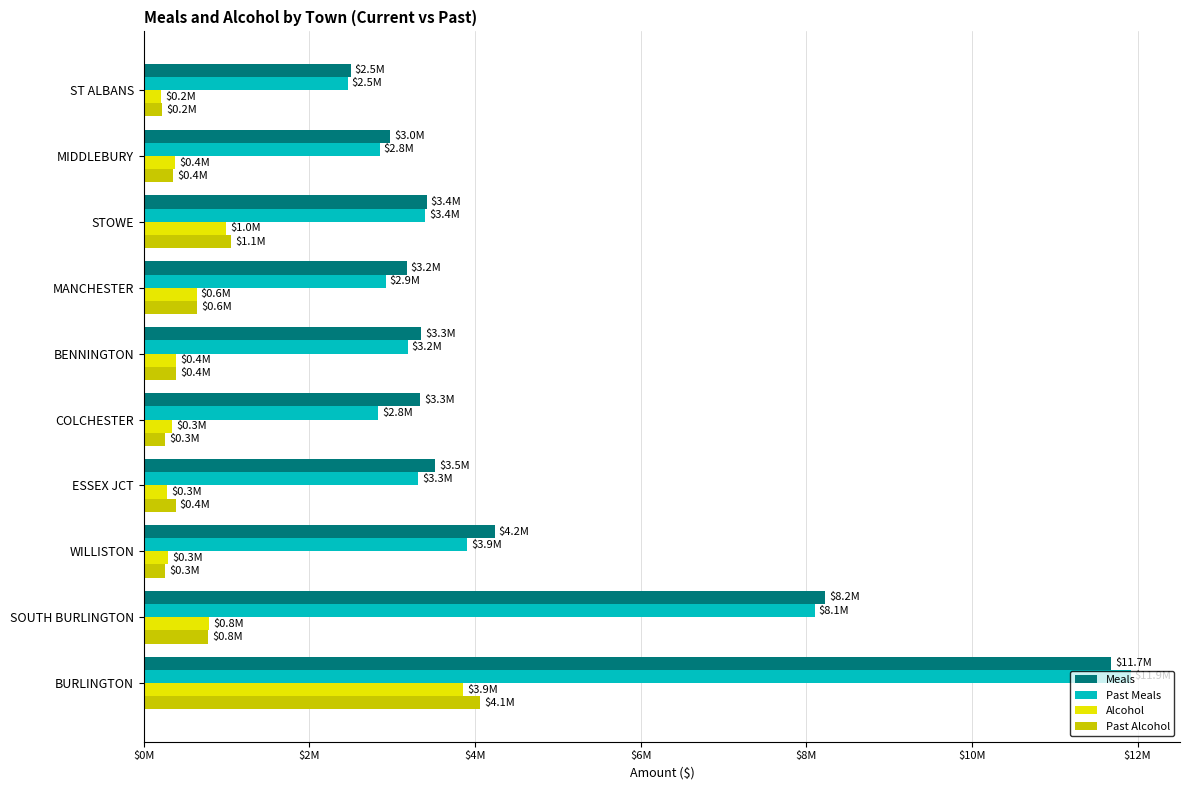

What are all the series names shown in the legend?

Meals, Past Meals, Alcohol, Past Alcohol